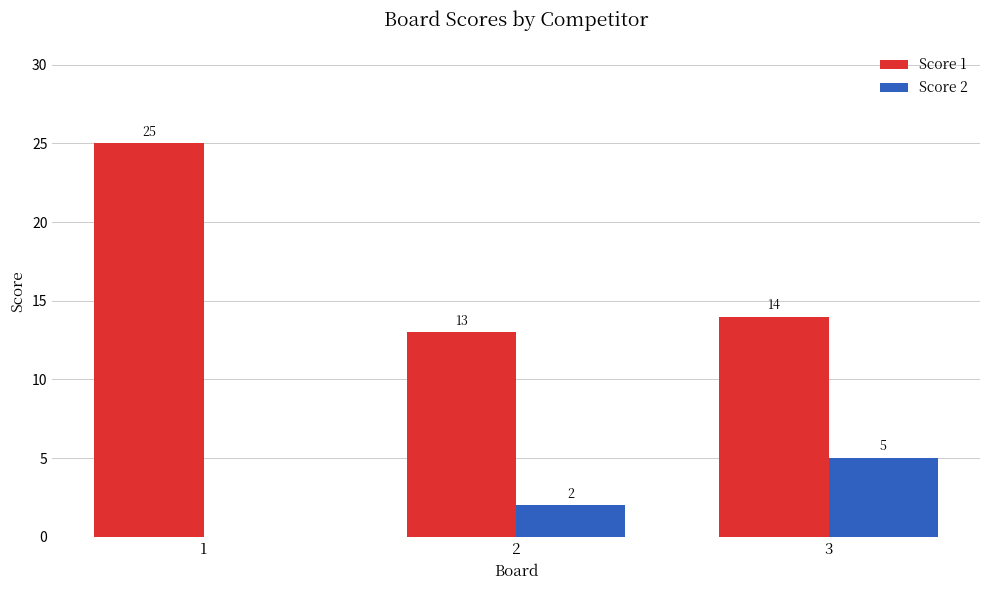

What is the sum of all Score 1 values?

52